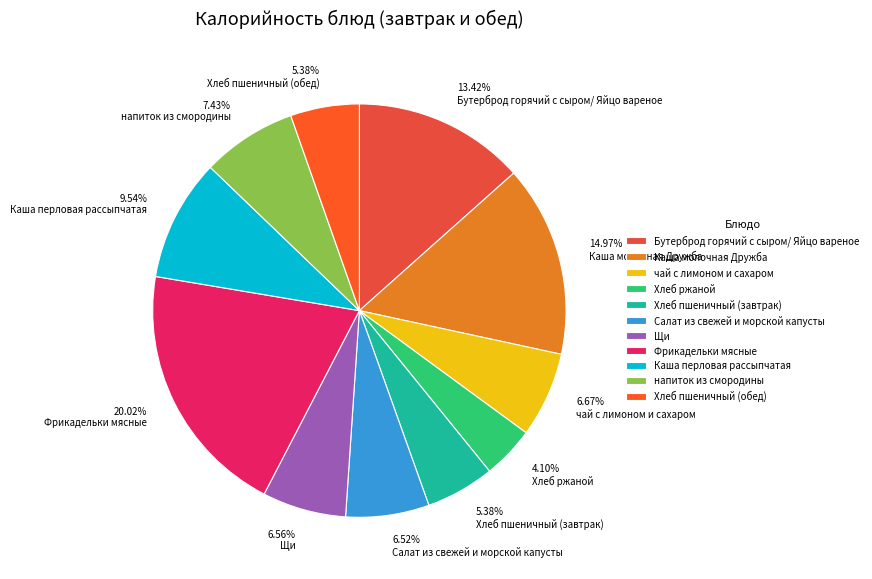

Count the number of slices in the pie.

11